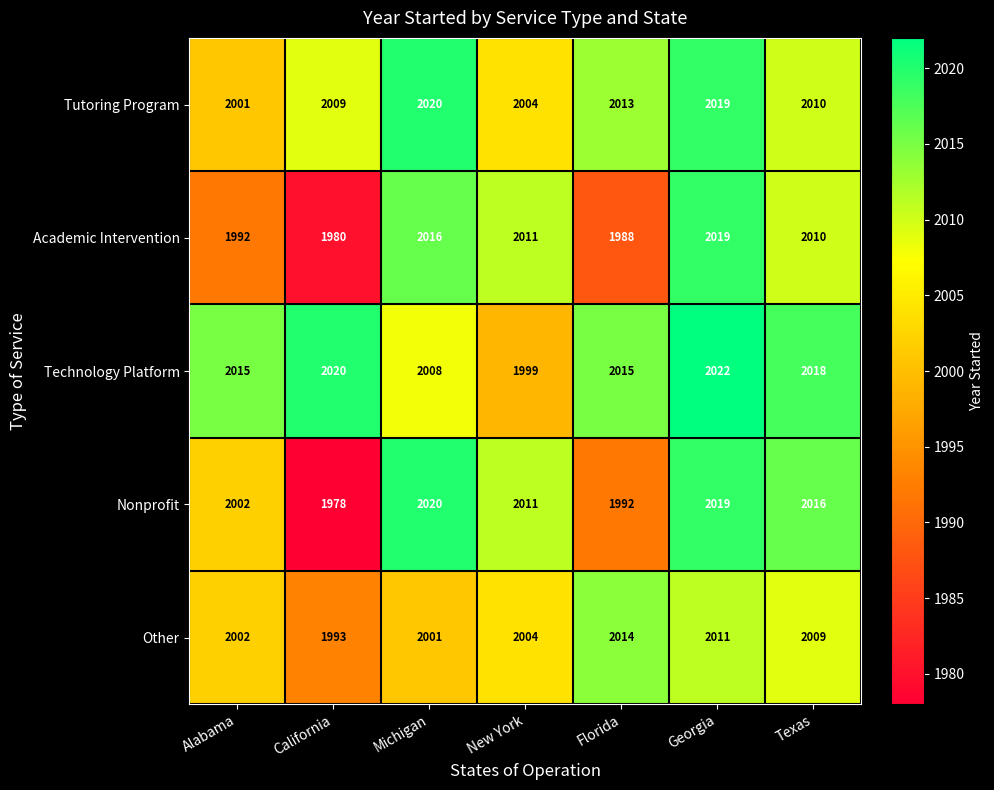

The Nonprofit series shows 2019 at Georgia. True or false?

True